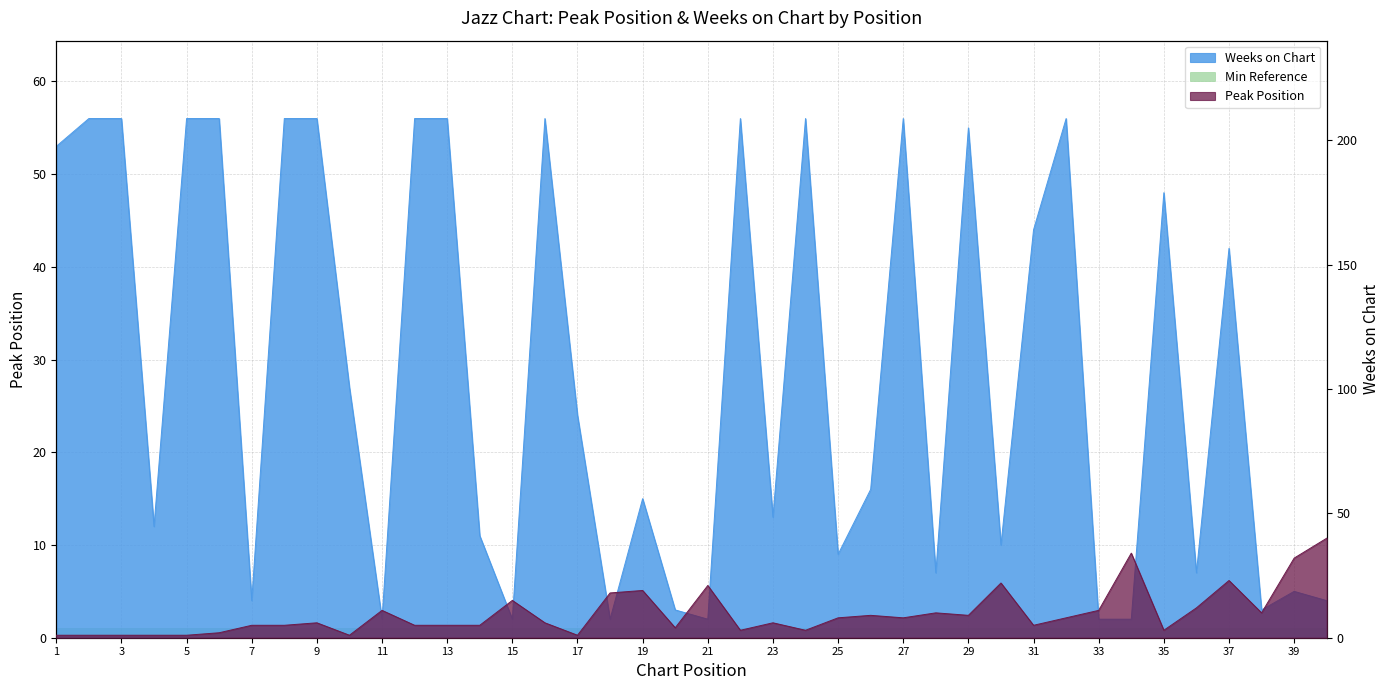

What is the value of the Weeks on Chart point at the 24th from the left?

56